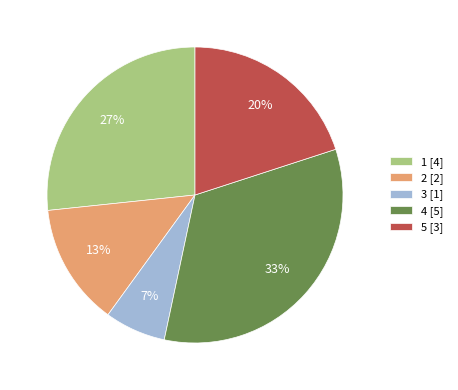

How many slices are in this pie chart?

5